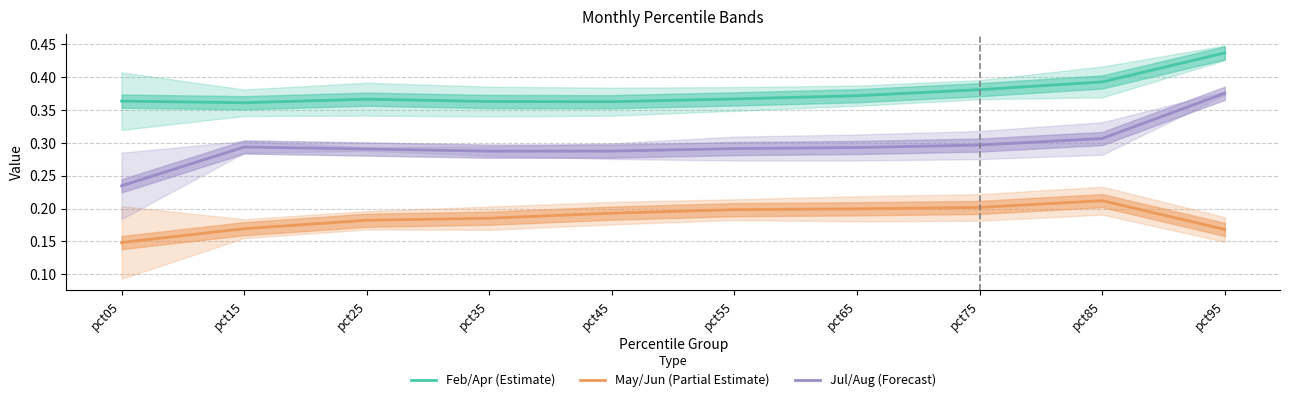

Which category has the lowest value across all series?

pct05